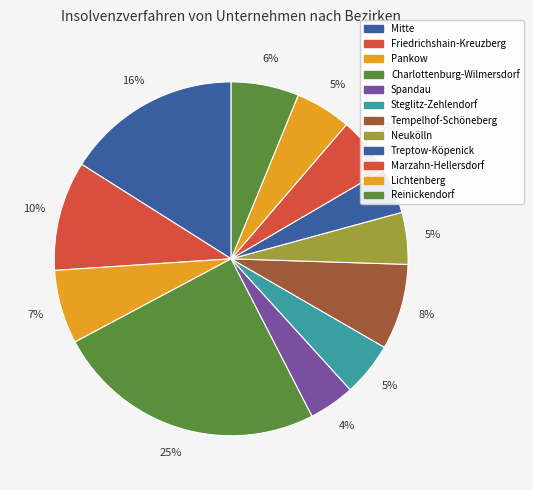

To the nearest percent, what is the difference between the Spandau and Neukölln slice percentages?

1%